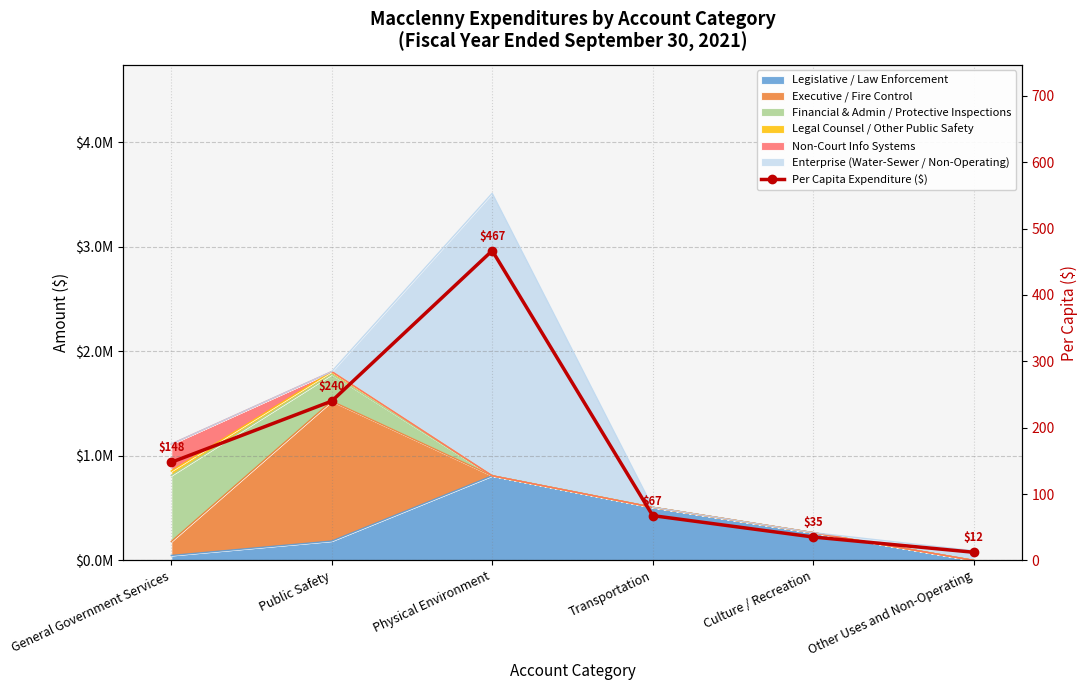

What is the ratio of the value at Public Safety to the value at General Government Services?

1.6